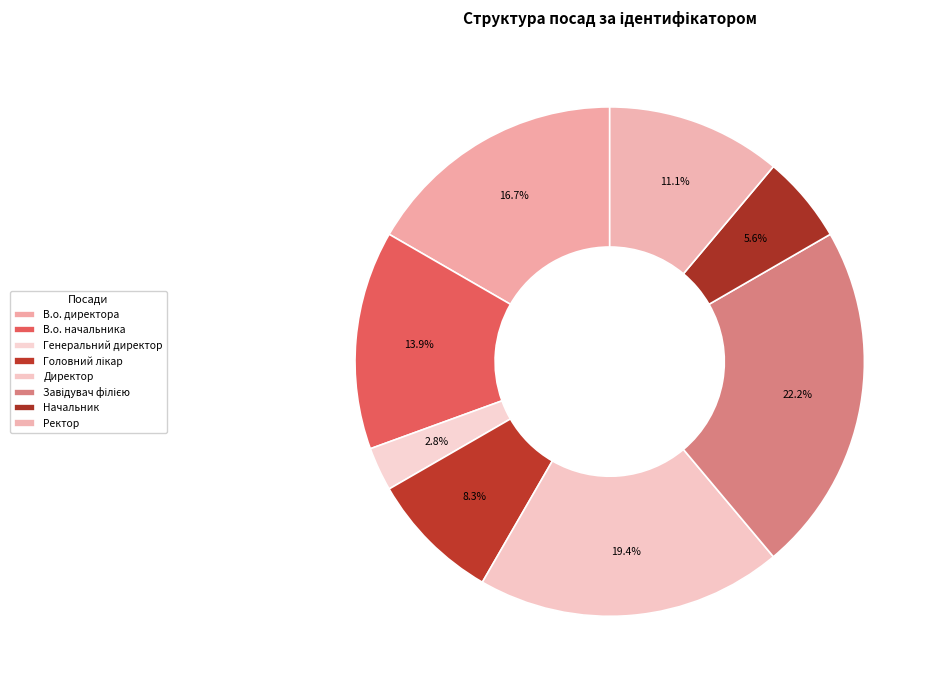

How many slices are in this pie chart?

8